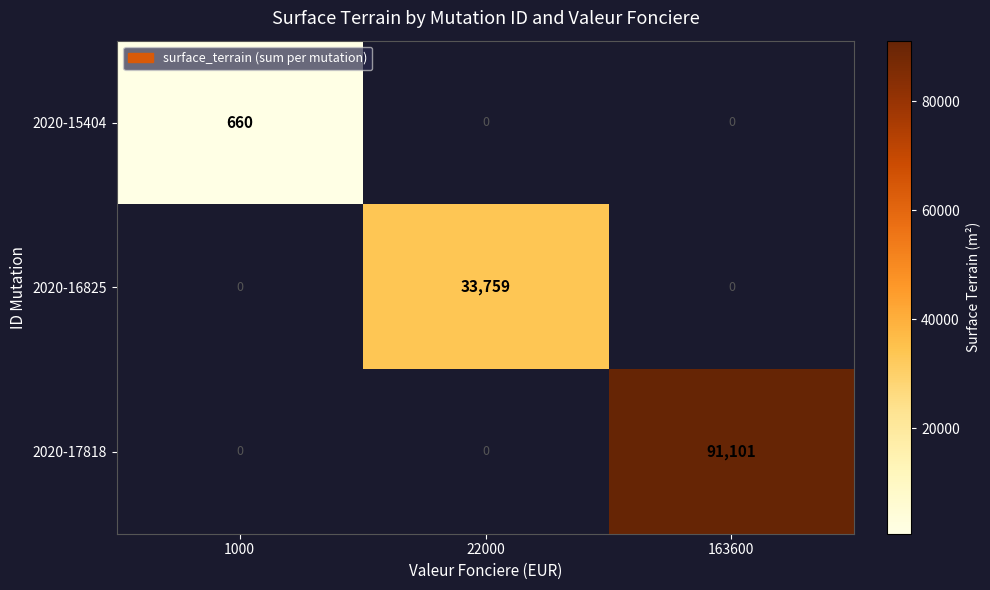

Is it true that 2020-15404 equals 1181 at 1000?

False